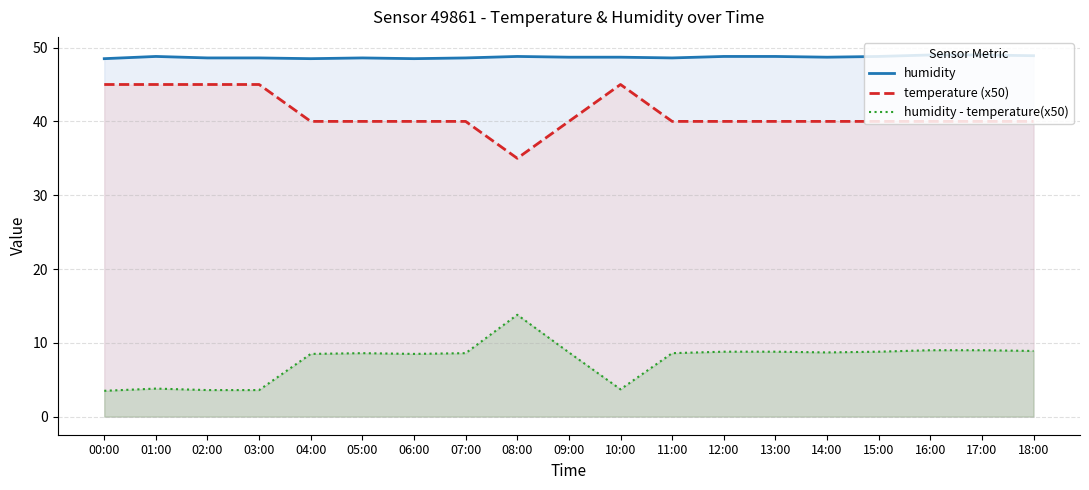

Which series changed the most between 11:00 and 14:00?

humidity